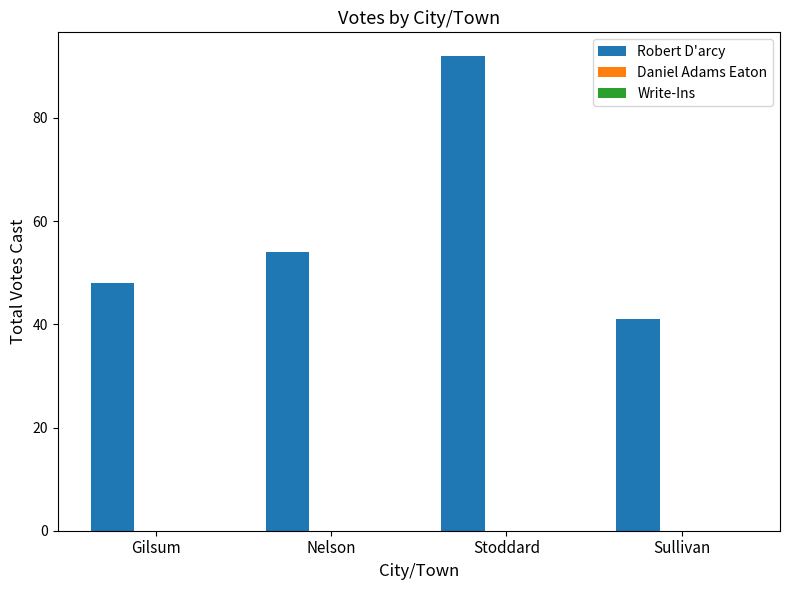

Between Sullivan and Stoddard, which is larger?

Stoddard